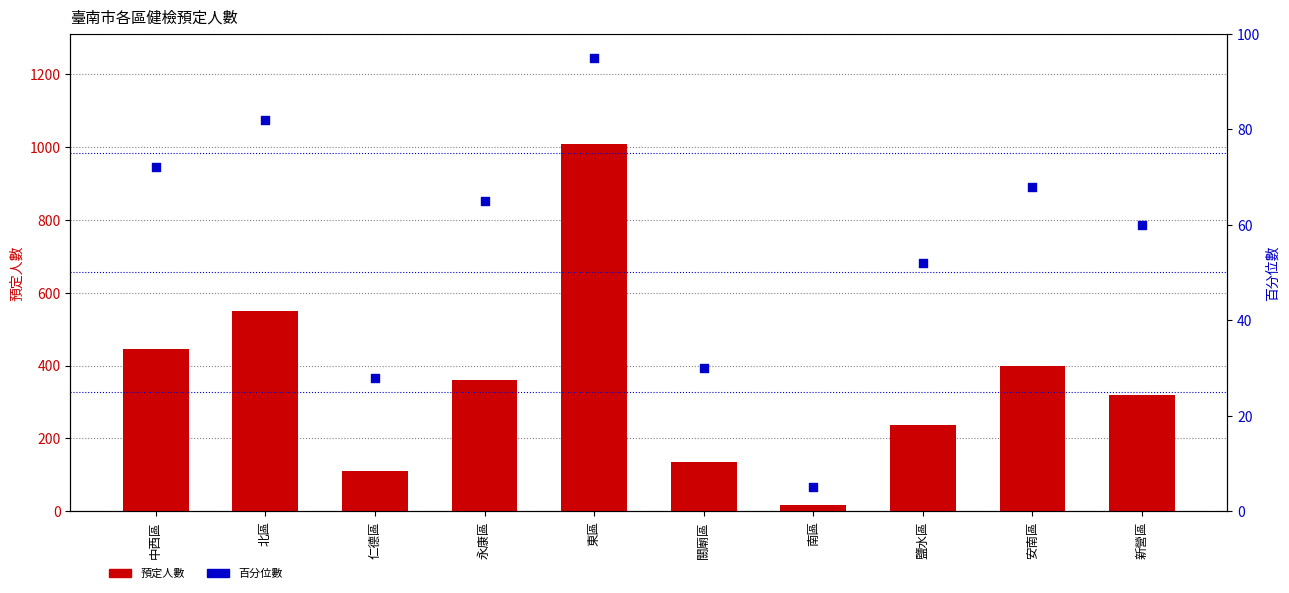

At how many categories does at least one series exceed 346?

5